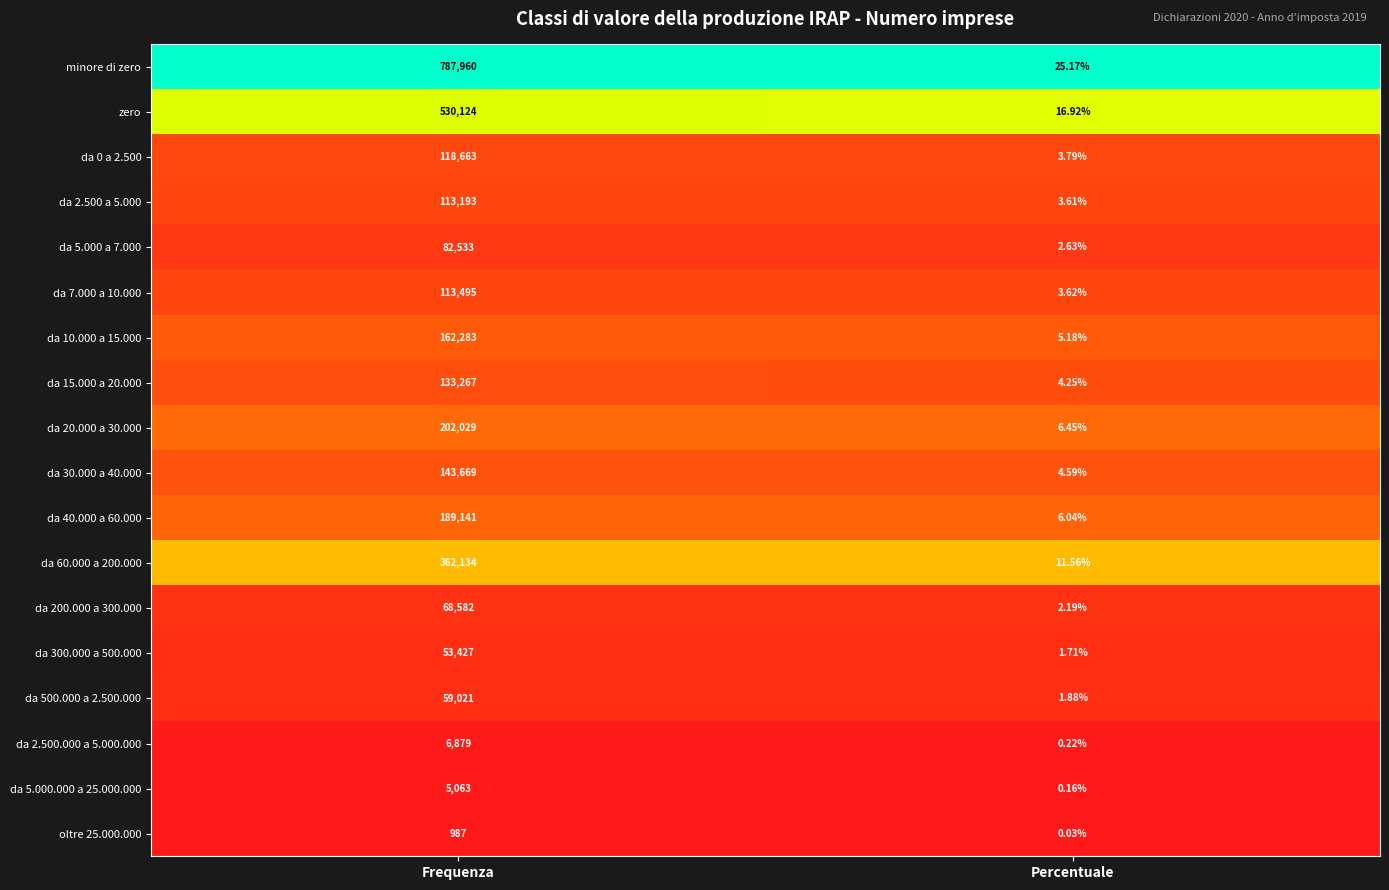

What is the total value across all series at Percentuale?

100.0